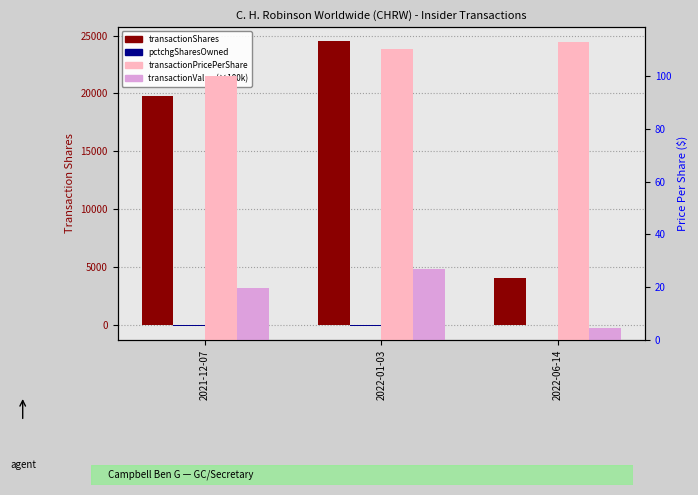

True or false: transactionValue (×100k) has a value of 4.6 at 2022-06-14.

True